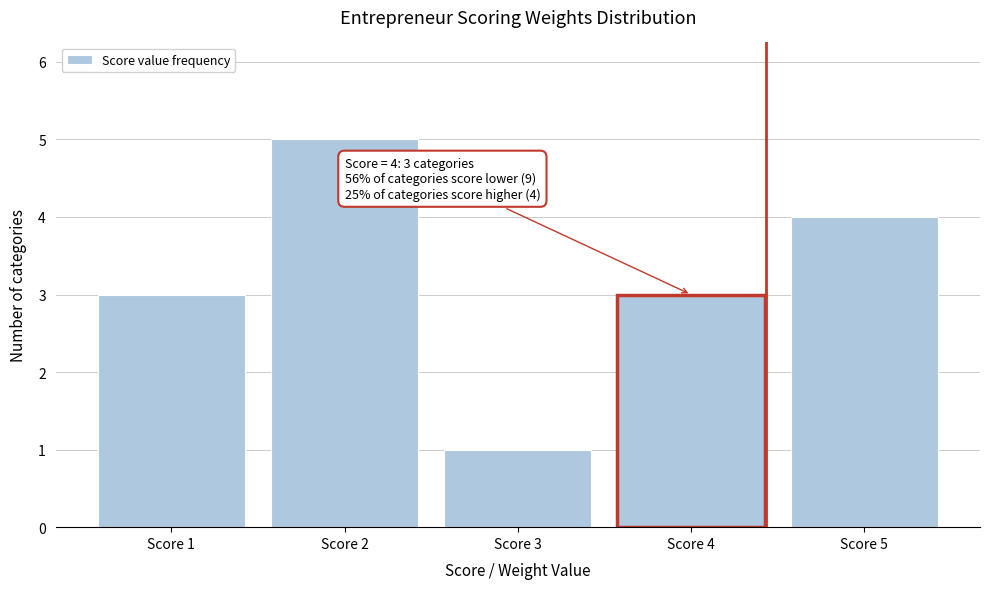

Reading left to right, transcribe all the data shown in this chart.

Score 1=3	Score 2=5	Score 3=1	Score 4=3	Score 5=4